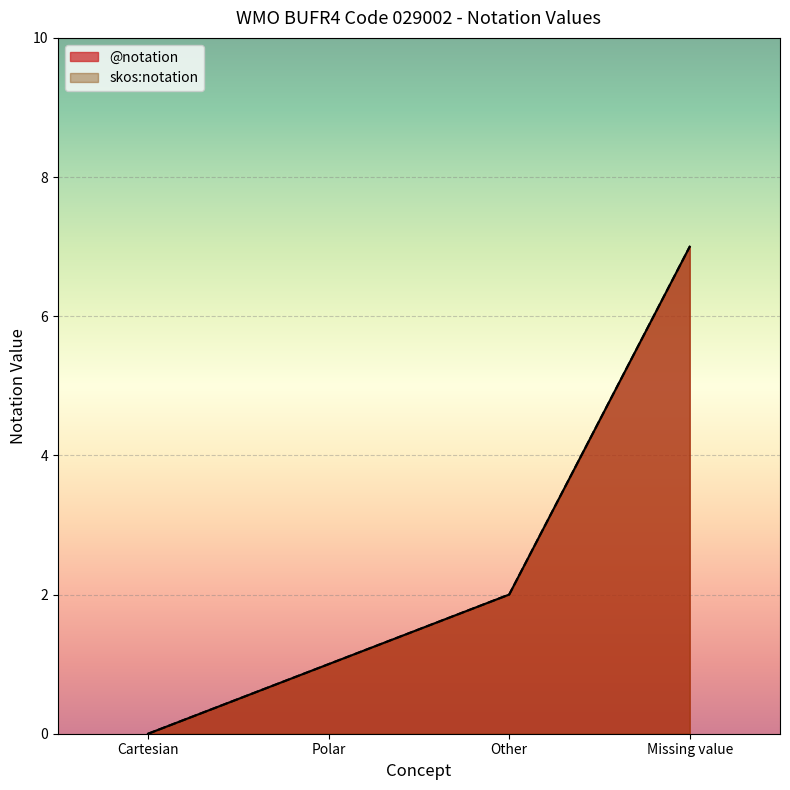

Which series has the widest spread of values?

@notation